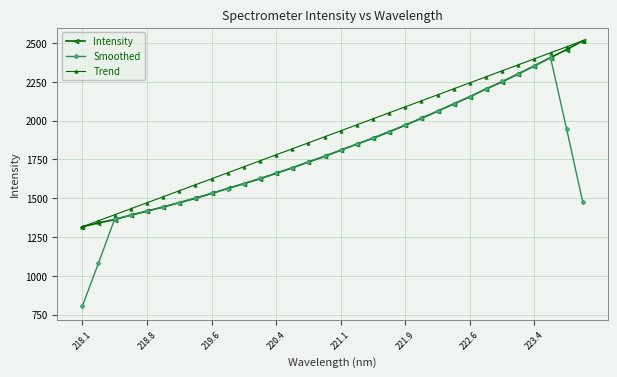

True or false: Trend has more than 1 interior local peaks.

False